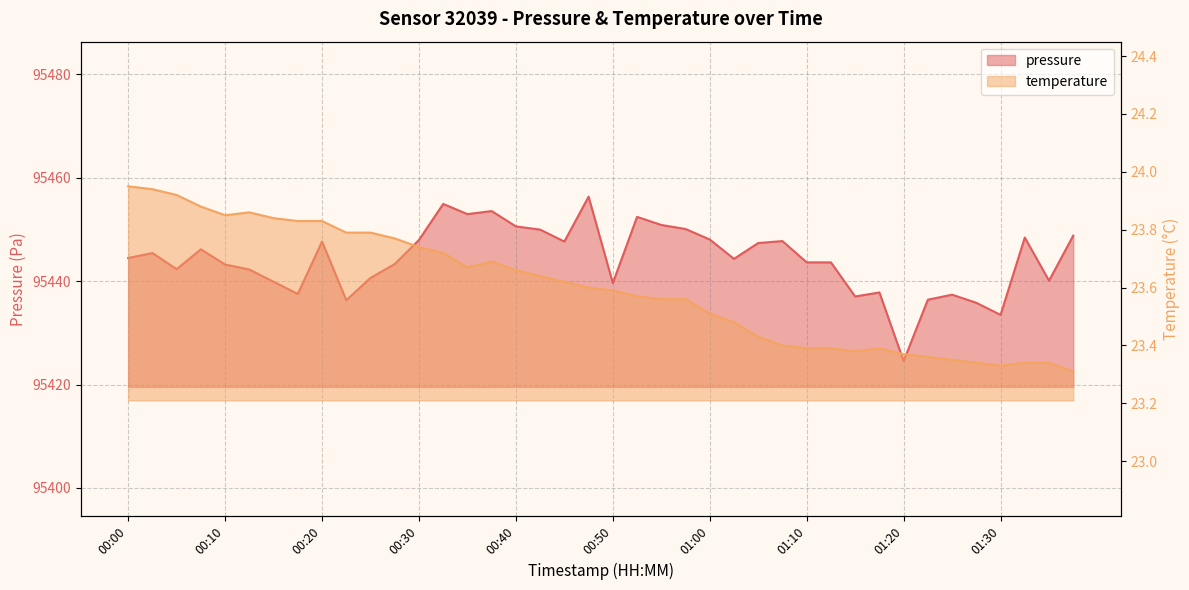

What is the label of the 37th point from the left?

01:30